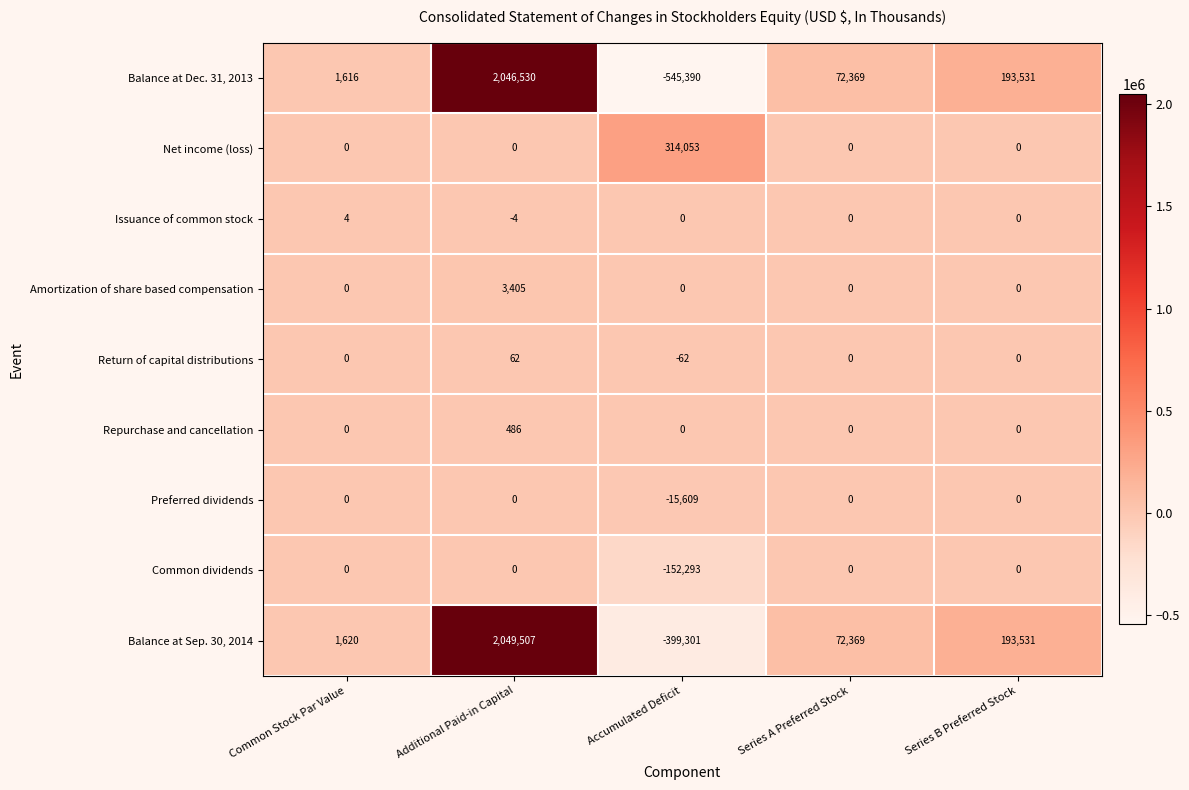

What is the sum of the Balance at Dec. 31, 2013 values at Accumulated Deficit and Series A Preferred Stock?

-473021